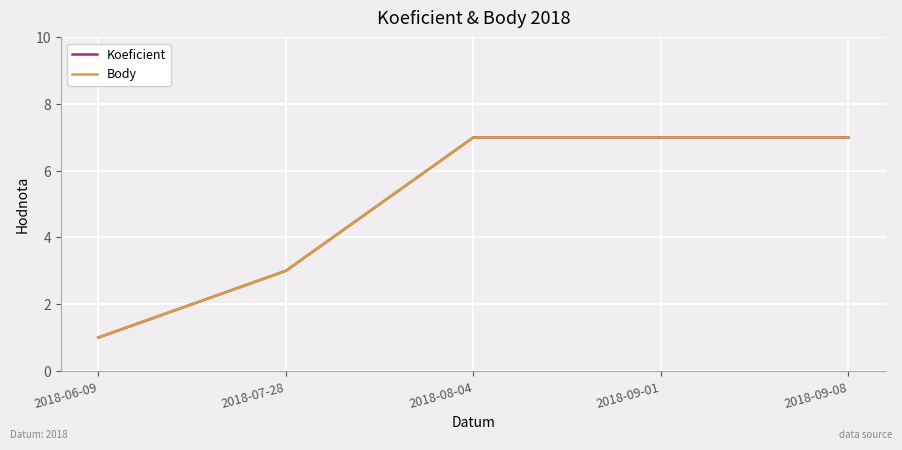

Does the chart display data point markers on the line(s)?

No